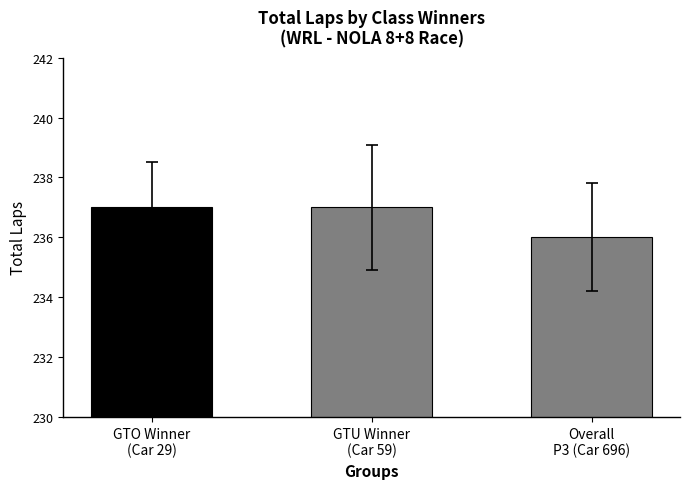

What is the smallest value displayed?

236